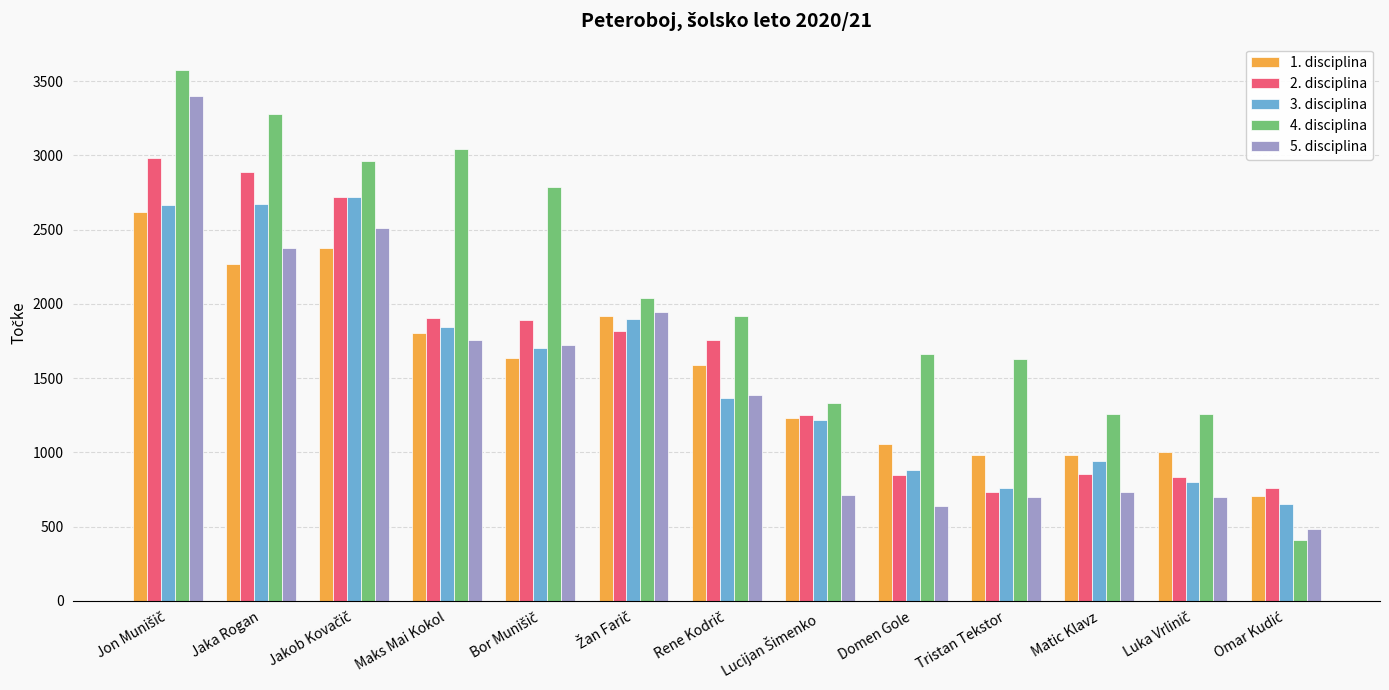

What is the average value of the 4. disciplina series?

2088